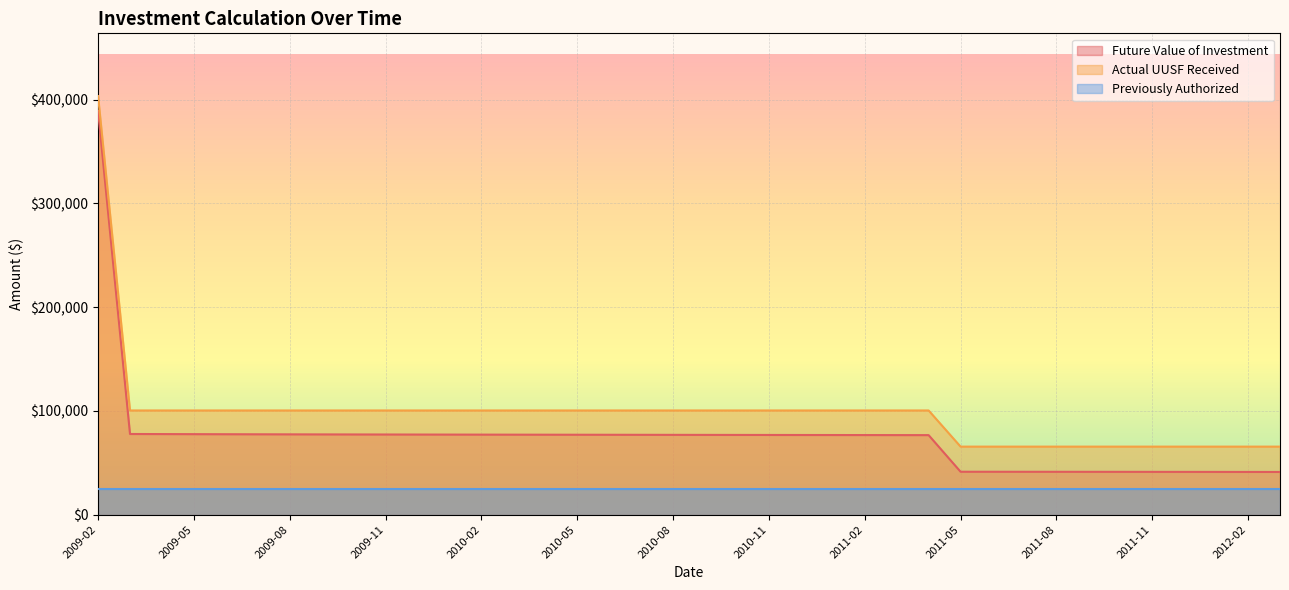

Between 2010-06 and 2010-10, which is larger?

2010-06